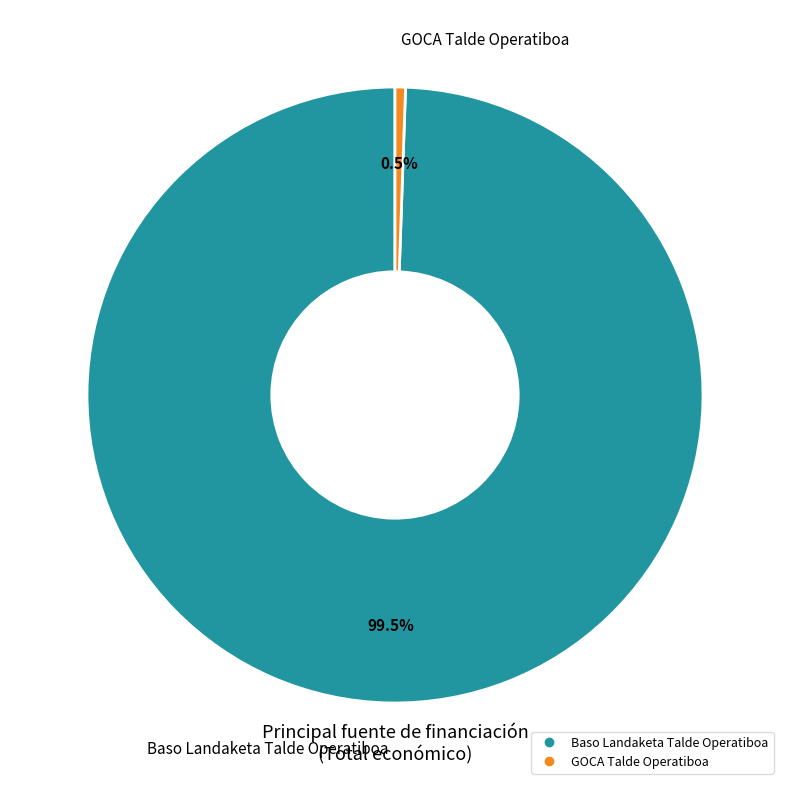

True or false: GOCA Talde Operatiboa accounts for 8% of the total.

False